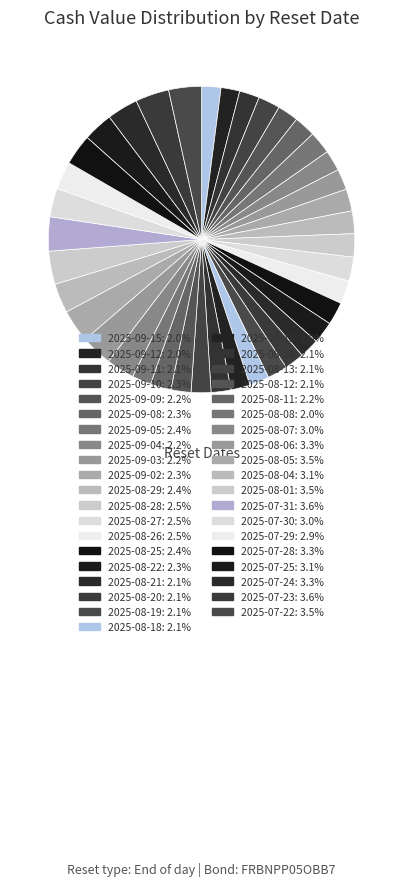

How many slices are in this pie chart?

39